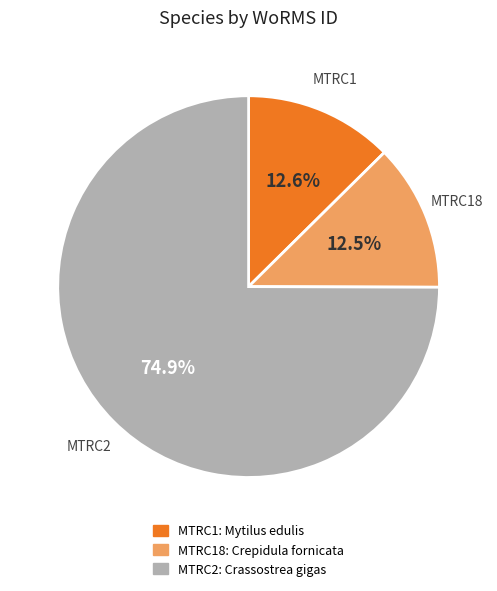

Is there a majority slice in this chart?

Yes